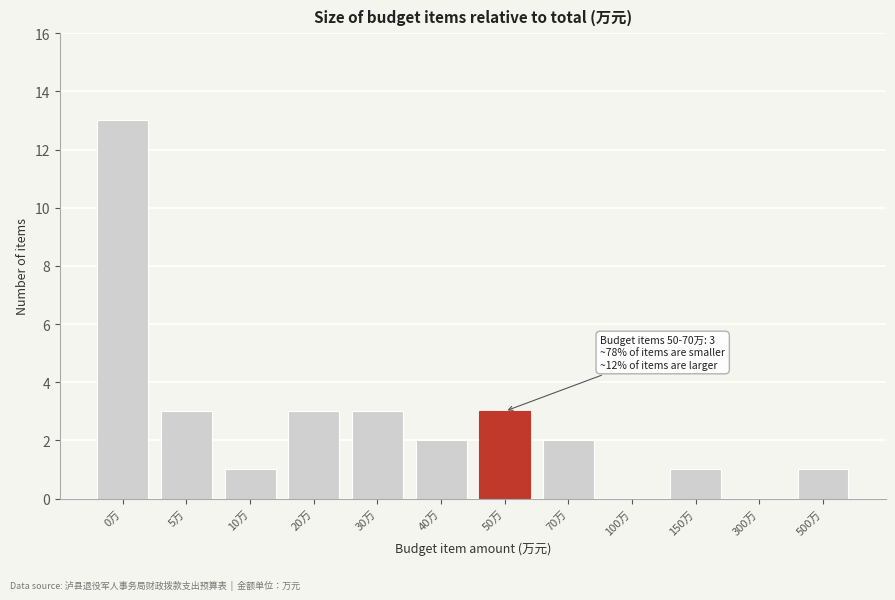

Reading left to right, transcribe all the data shown in this chart.

0万=13	5万=3	10万=1	20万=3	30万=3	40万=2	50万=3	70万=2	100万=0	150万=1	300万=0	500万=1